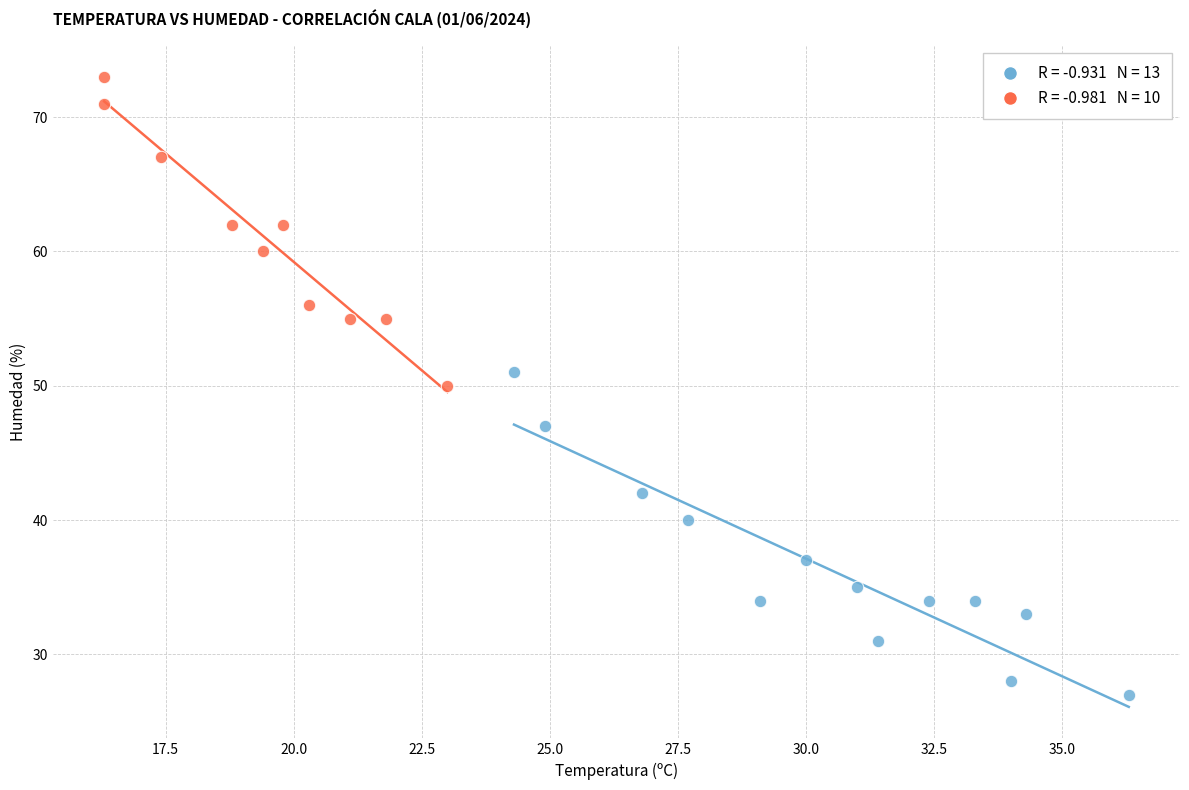

Which series reaches the maximum Y coordinate?

Temperatura baja (<24°C)